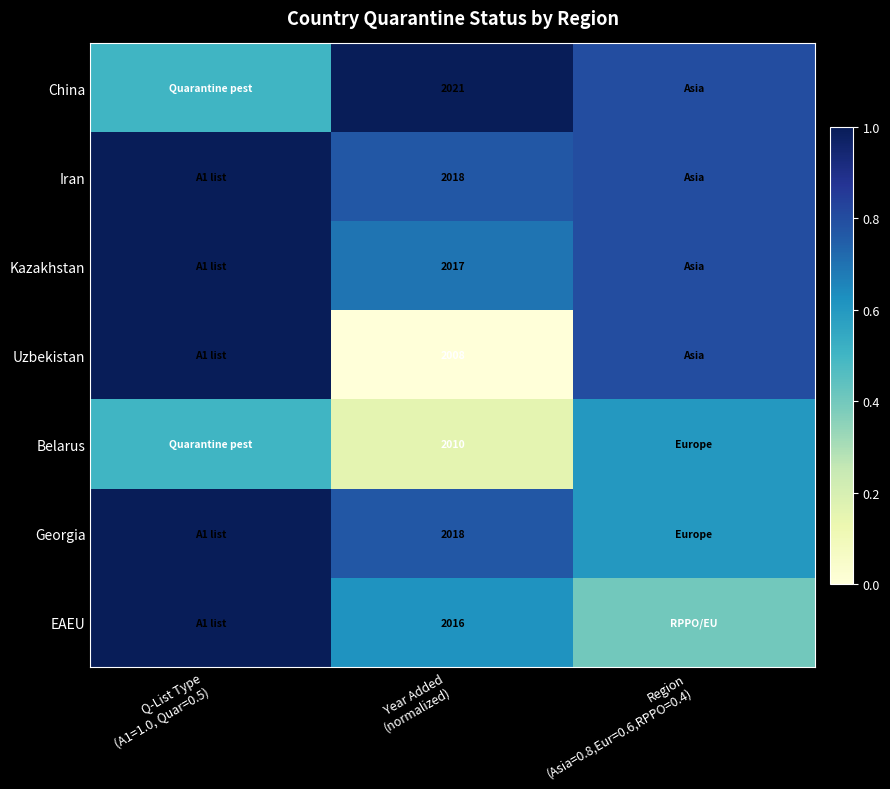

The value of Georgia at Region (Asia=0.8,Eur=0.6,RPPO=0.4) is 0.6. True or false?

True